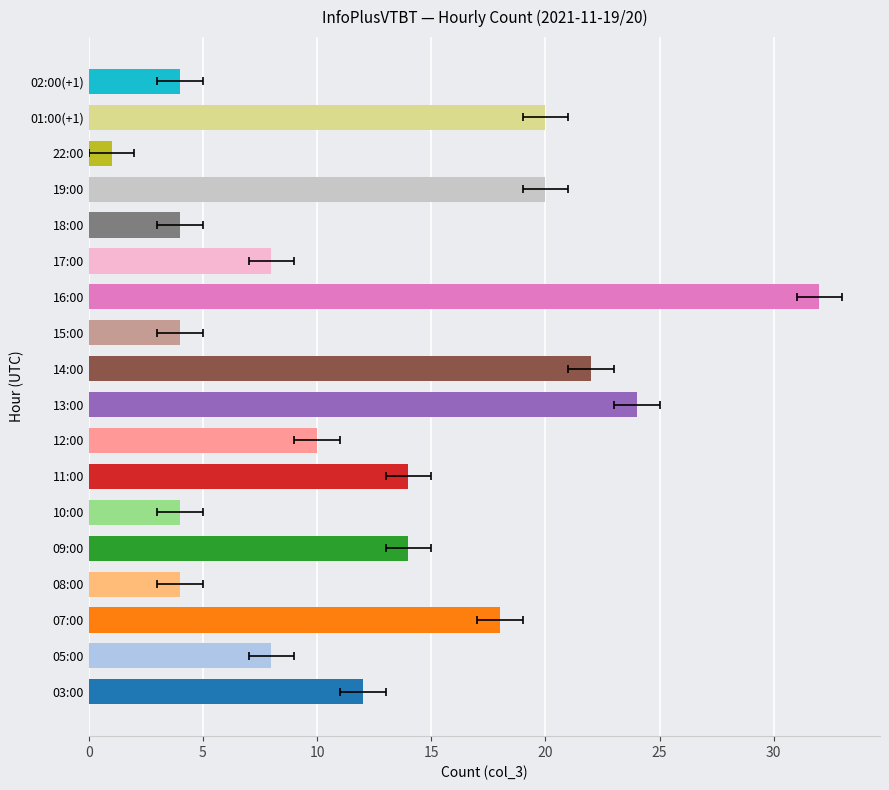

What is the greatest value displayed?

32